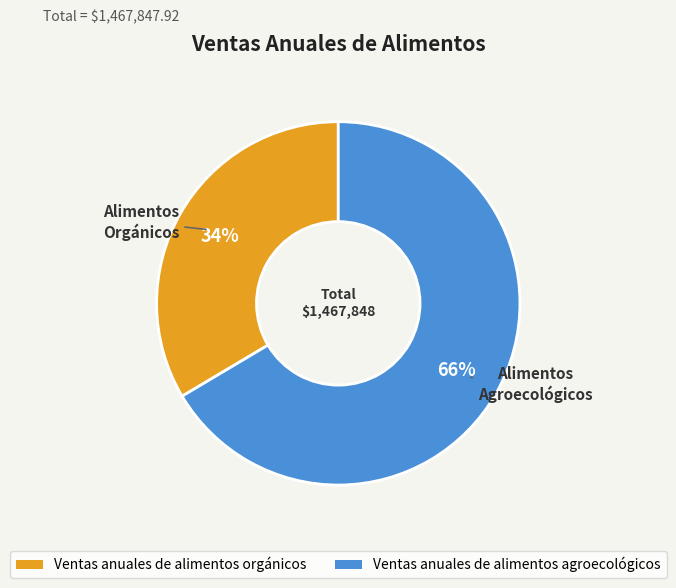

Between Ventas anuales de alimentos agroecológicos and Ventas anuales de alimentos orgánicos, which is larger?

Ventas anuales de alimentos agroecológicos